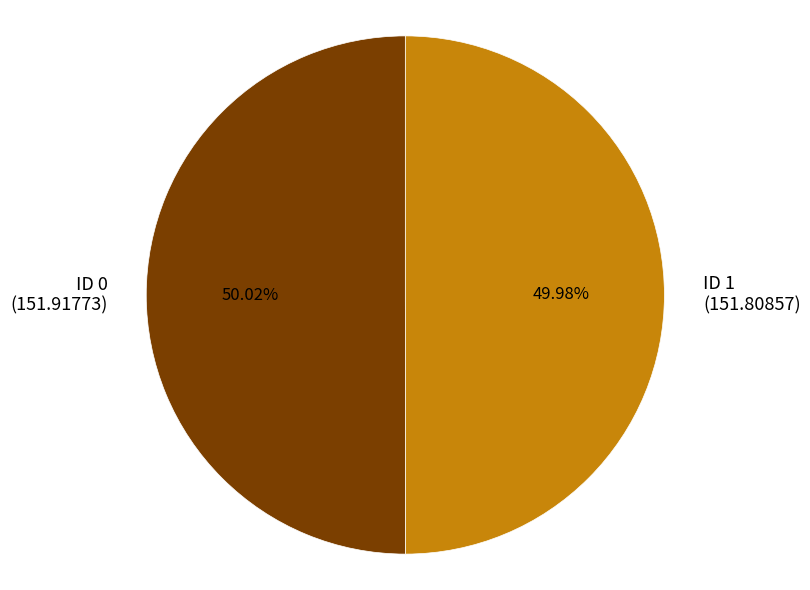

Is there any slice that represents more than half of the pie?

Yes